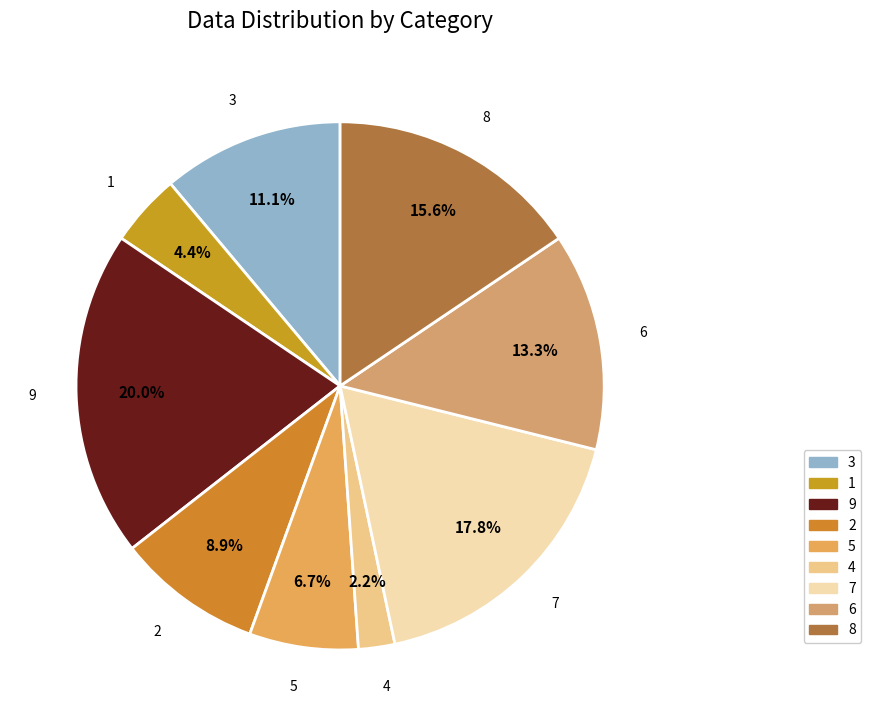

What percentage do 3 and 9 together represent?

31.1%